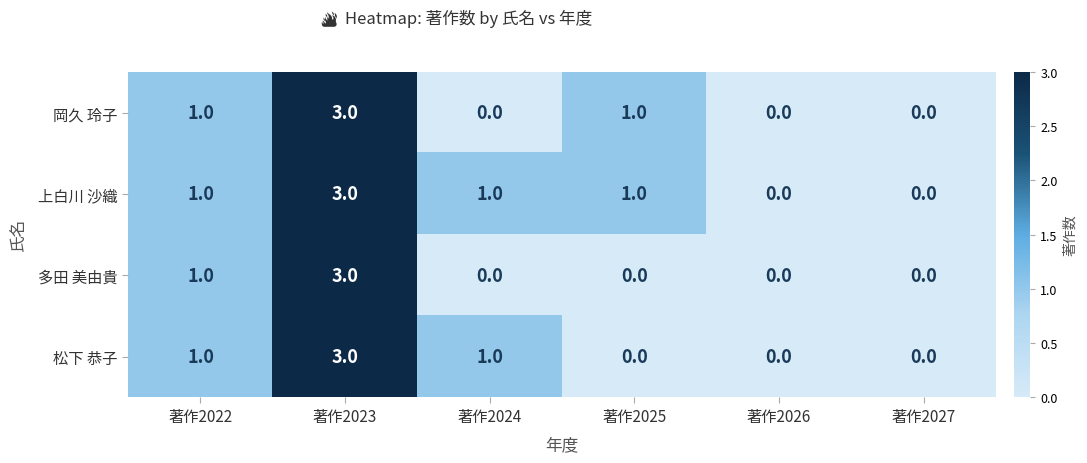

Reading left to right, list all the values displayed in this chart.

岡久 玲子: 1	3	0	1	0	0
上白川 沙織: 1	3	1	1	0	0
多田 美由貴: 1	3	0	0	0	0
松下 恭子: 1	3	1	0	0	0